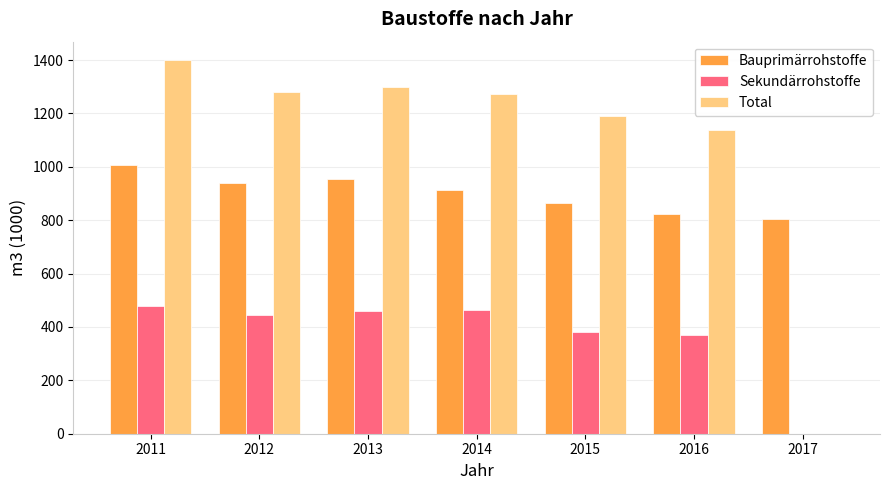

Are the bars horizontal?

No